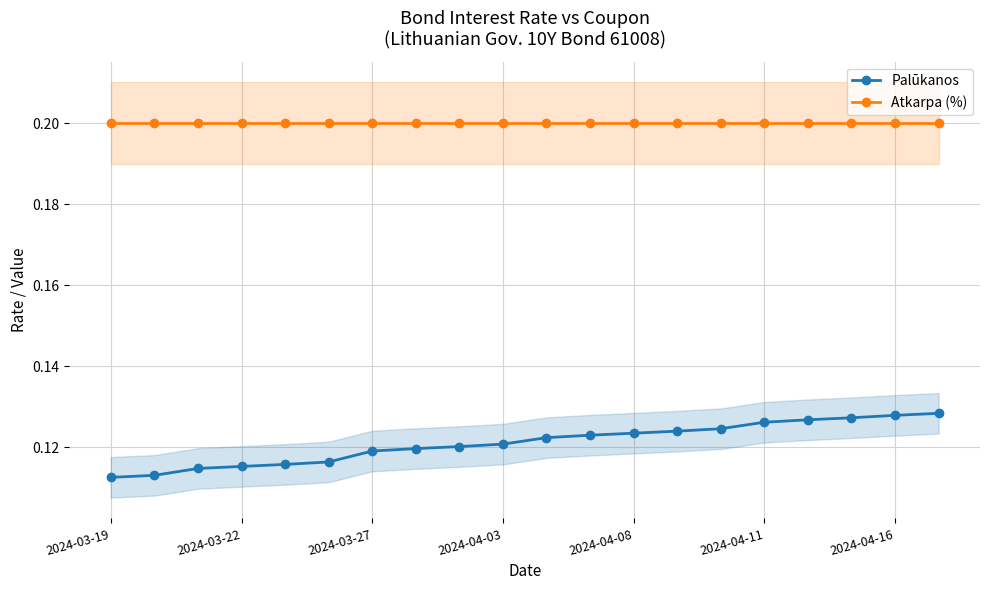

Reading left to right, transcribe all the data shown in this chart.

Palūkanos: 0.1	0.1	0.1	0.1	0.1	0.1	0.1	0.1	0.1	0.1	0.1	0.1	0.1	0.1	0.1	0.1	0.1	0.1	0.1	0.1
Atkarpa (%): 0.2	0.2	0.2	0.2	0.2	0.2	0.2	0.2	0.2	0.2	0.2	0.2	0.2	0.2	0.2	0.2	0.2	0.2	0.2	0.2